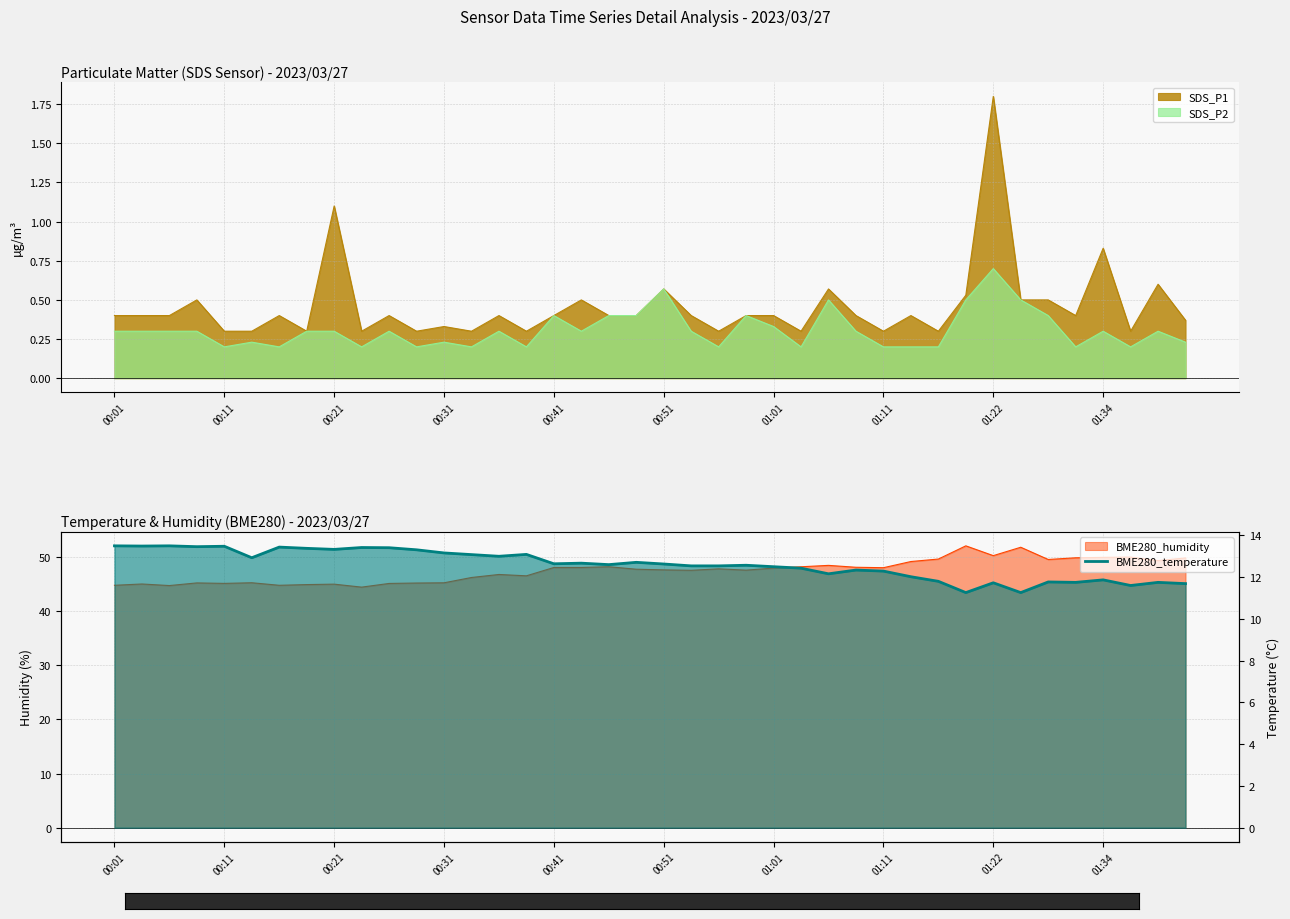

What is the value of the 23rd point from the left?

12.5